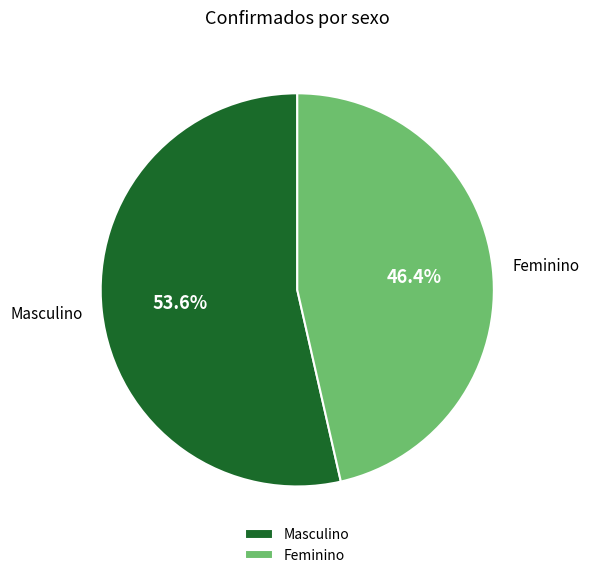

Which has a higher value, Masculino or Feminino?

Masculino